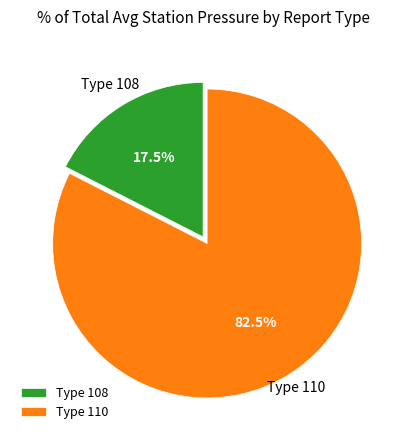

Which has a higher value, Type 110 or Type 108?

Type 110